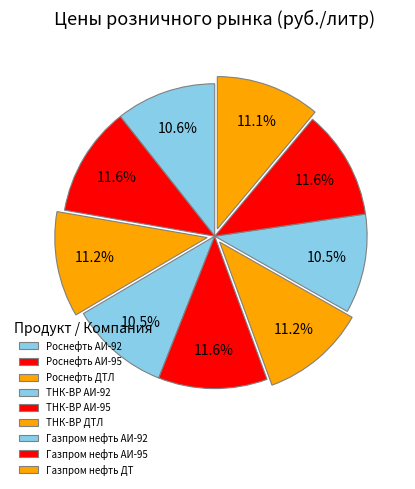

The Газпром нефть АИ-92 slice represents 21% of the pie. True or false?

False